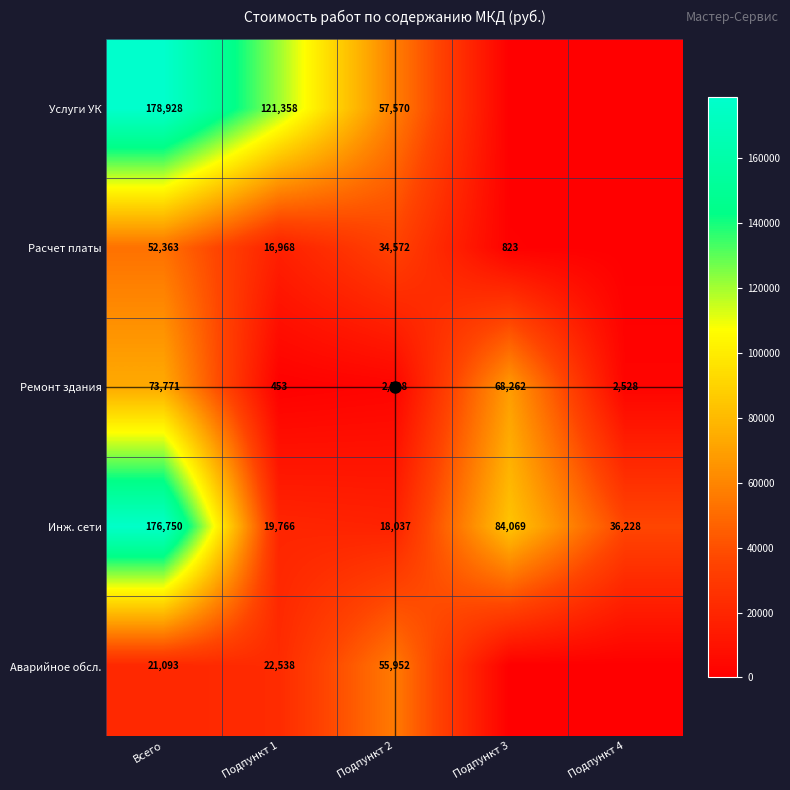

At which label does Инж. сети reach its minimum?

Подпункт 2